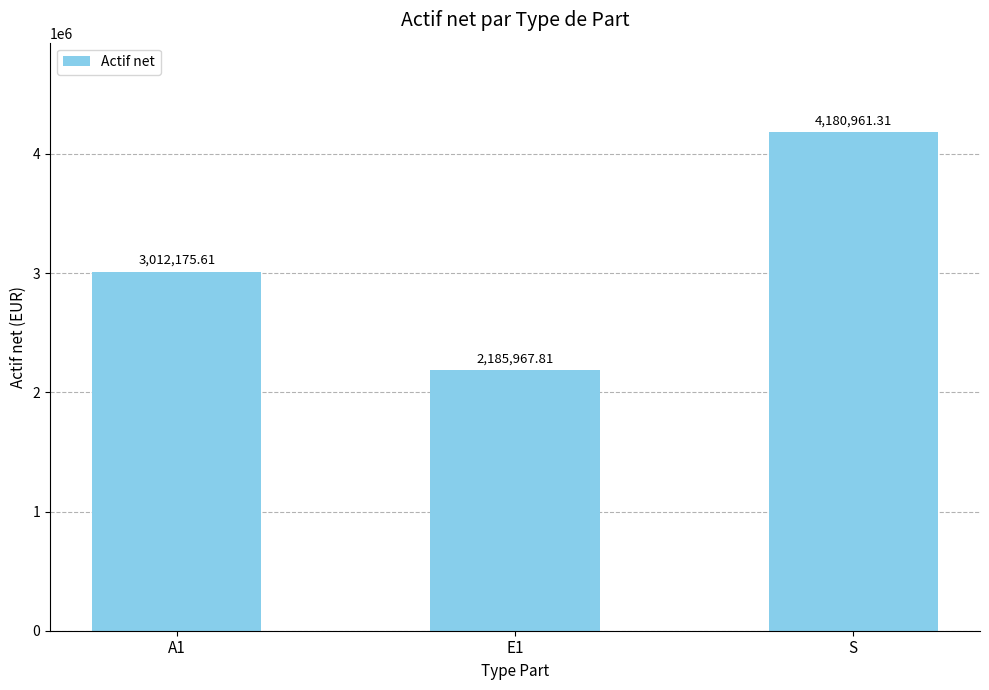

List the labels in order of value, largest first.

S, A1, E1